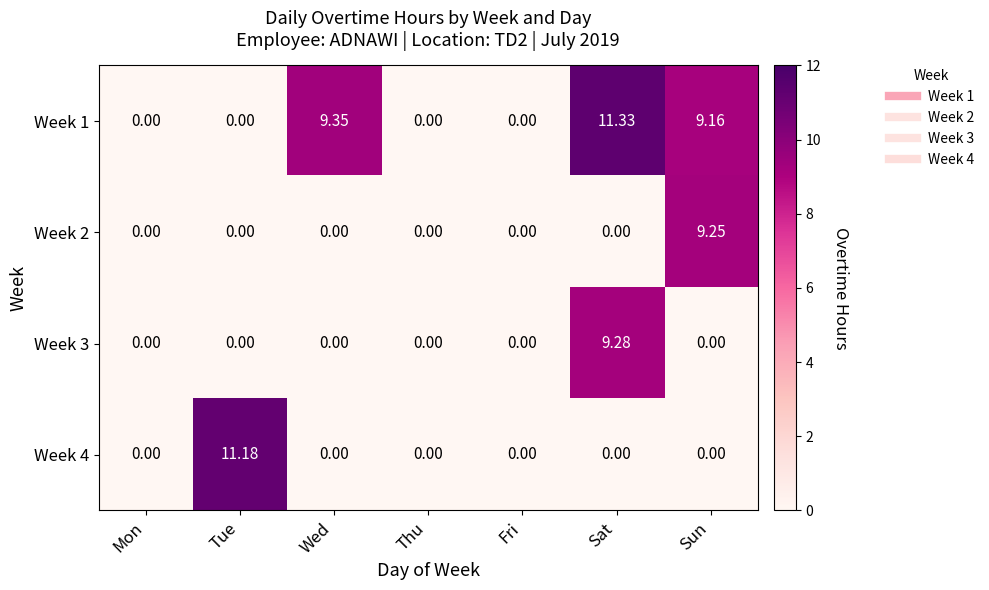

At which label does Week 2 reach its peak?

Sun